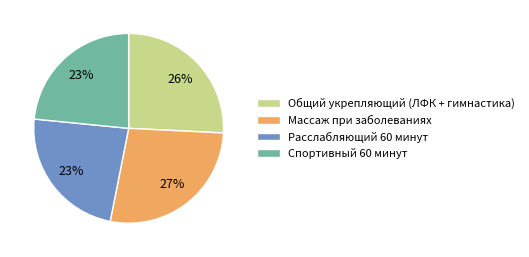

What percentage is the Общий укрепляющий (ЛФК + гимнастика) slice, to the nearest percent?

26%